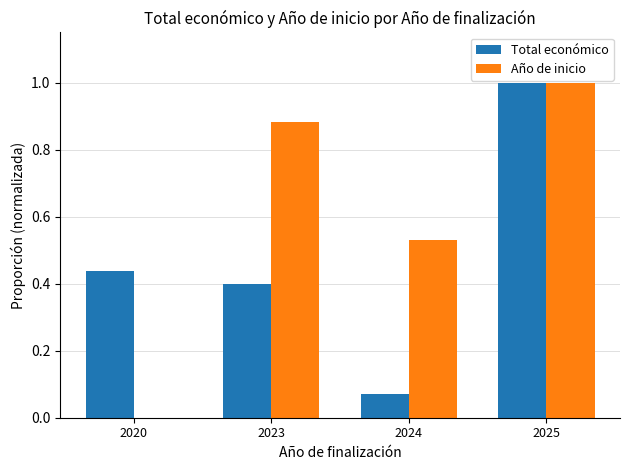

The value of Año de inicio at 2024 is 0.2. True or false?

False